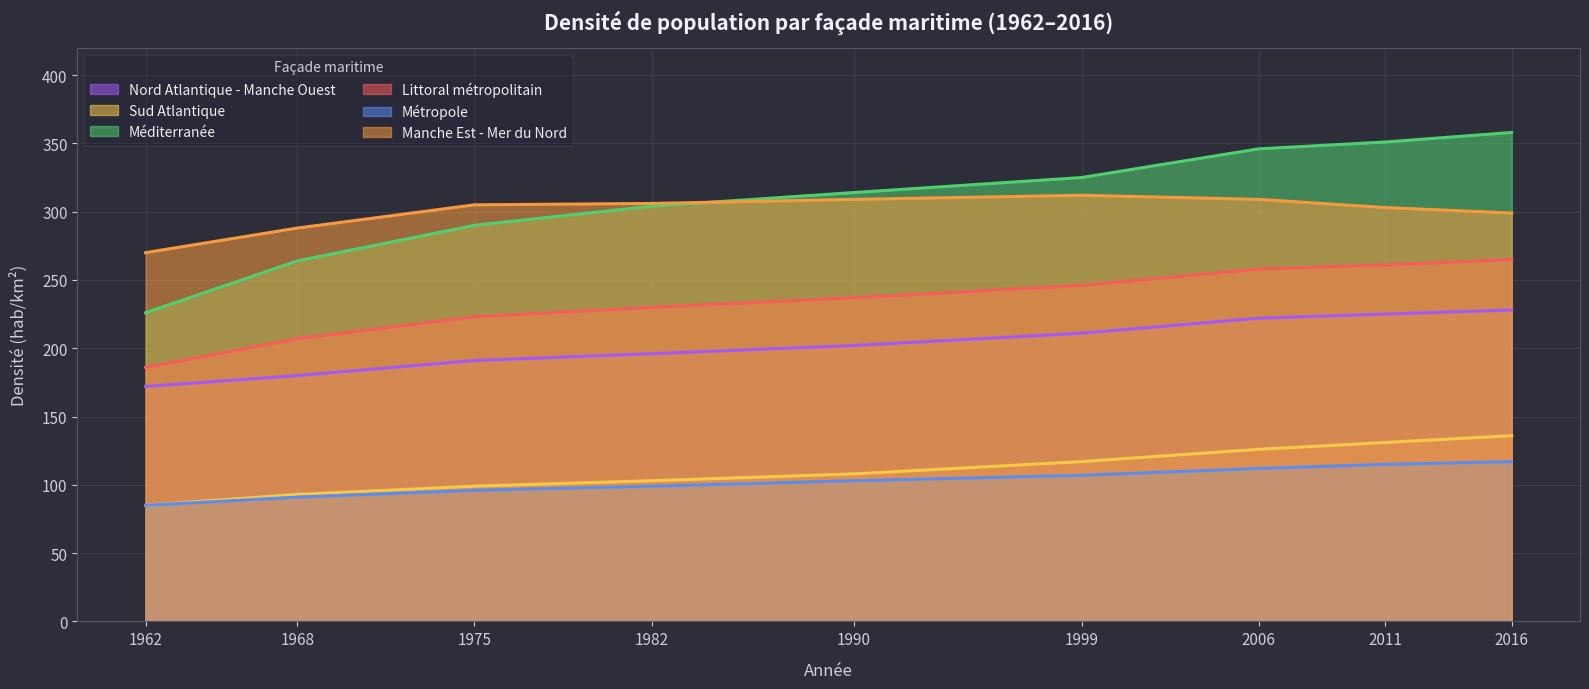

True or false: Nord Atlantique - Manche Ouest and Métropole cross at least once.

False